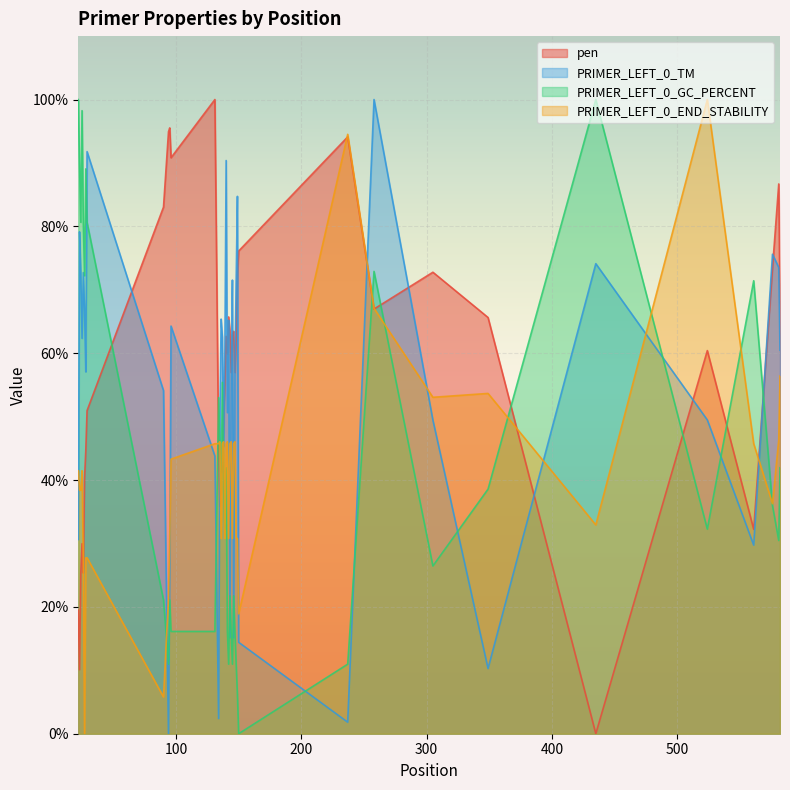

How many data points in PRIMER_LEFT_0_GC_PERCENT are above 35?

20